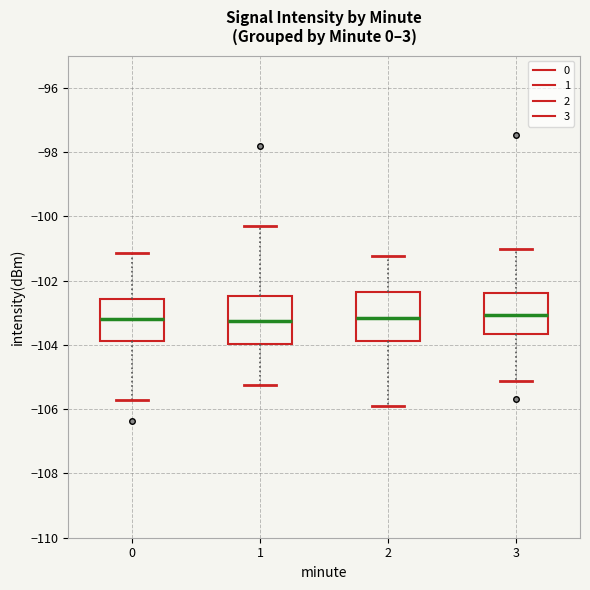

Reading left to right, read every box against the y-axis: the position of its median line, the range the box covers, and the ends of its whiskers. The values are not printed on the chart, so give them approximately, as read against the axis.

0: median -103.2, box -103.8 to -102.6, whiskers -105.8 to -101.2
1: median -103.2, box -104.0 to -102.4, whiskers -105.2 to -100.4
2: median -103.2, box -103.8 to -102.4, whiskers -106.0 to -101.2
3: median -103.0, box -103.6 to -102.4, whiskers -105.2 to -101.0